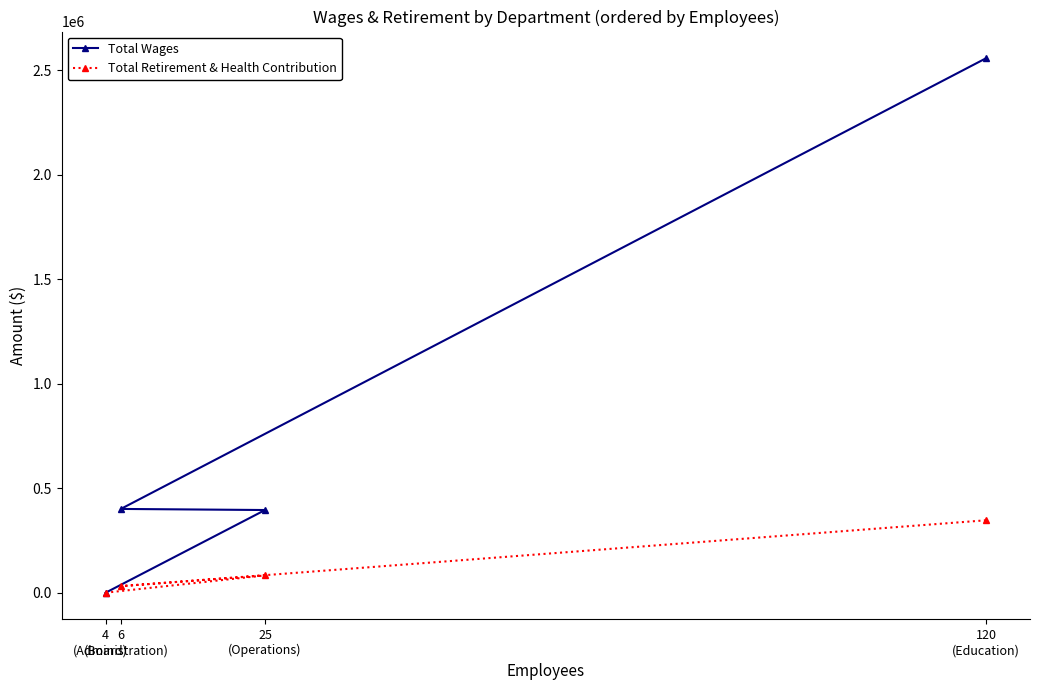

Rank the series by their average value, from lowest to highest.

Total Retirement & Health Contribution, Total Wages